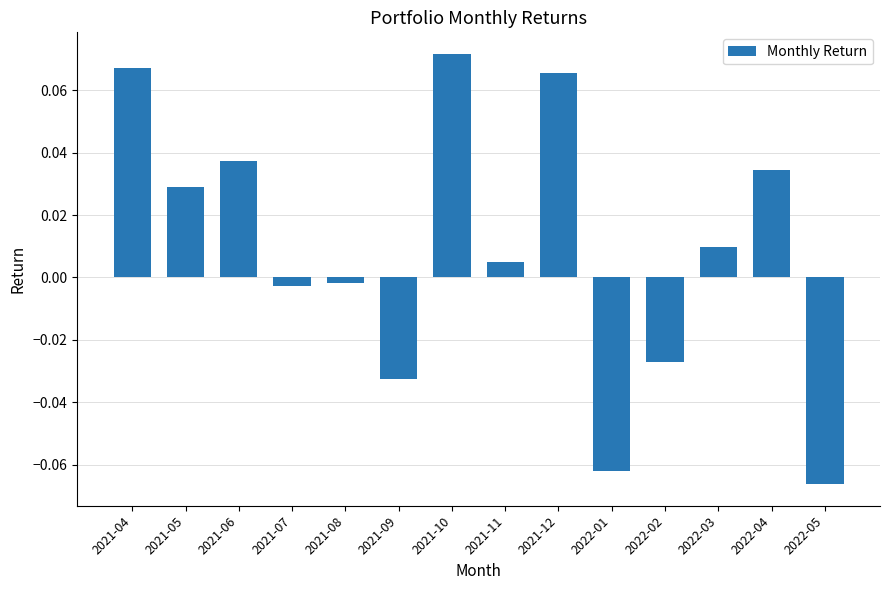

At which category does the chart reach its minimum across all series?

2022-05